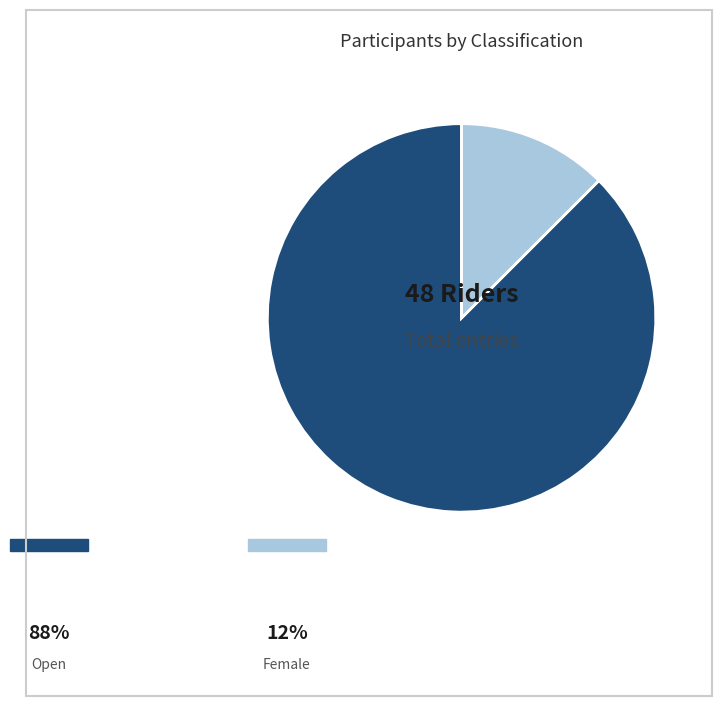

Which has a higher value, Open or Female?

Open